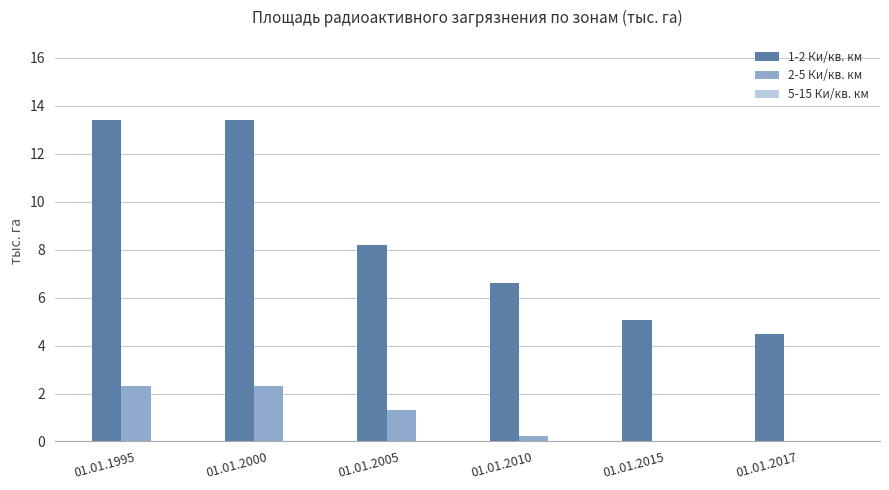

Which series has the largest total across all categories?

1-2 Ки/кв. км